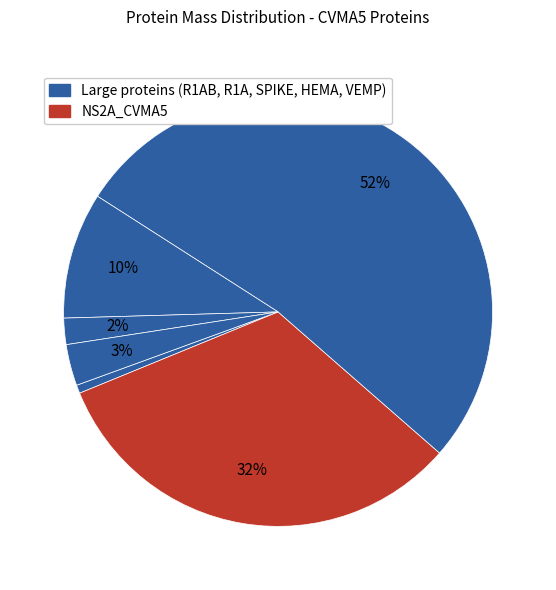

What is the majority slice?

R1AB_CVMA5